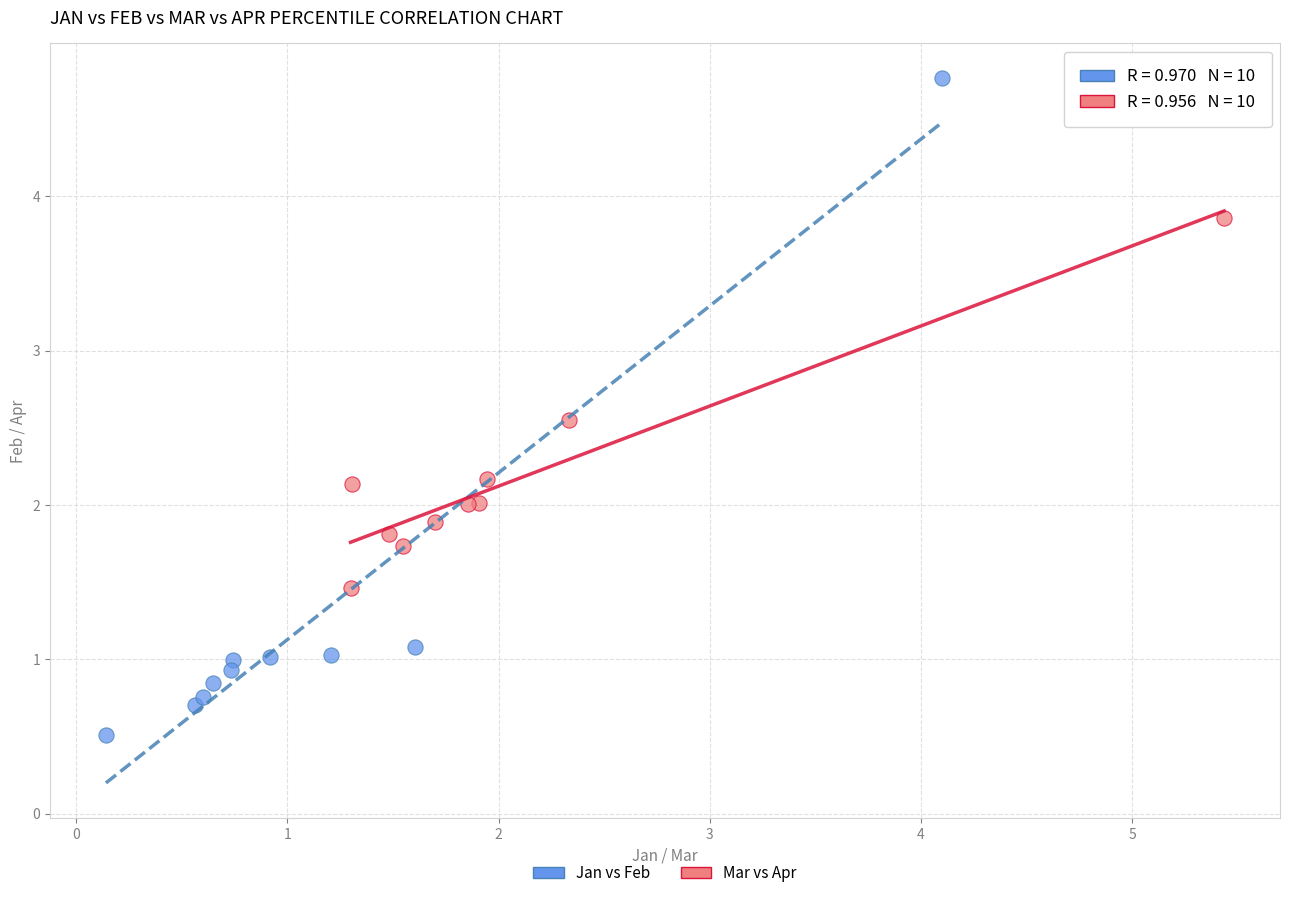

Which series reaches the minimum Y coordinate?

Jan vs Feb